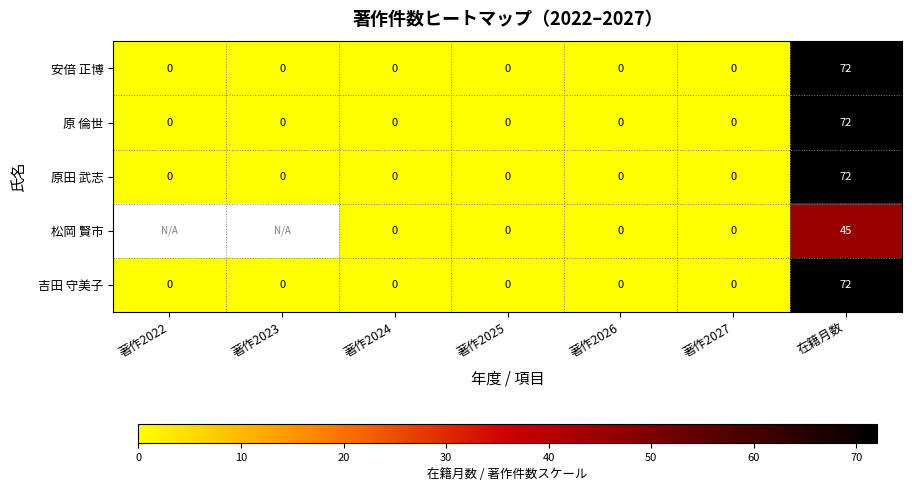

What is the sum of all 吉田 守美子 values?

72